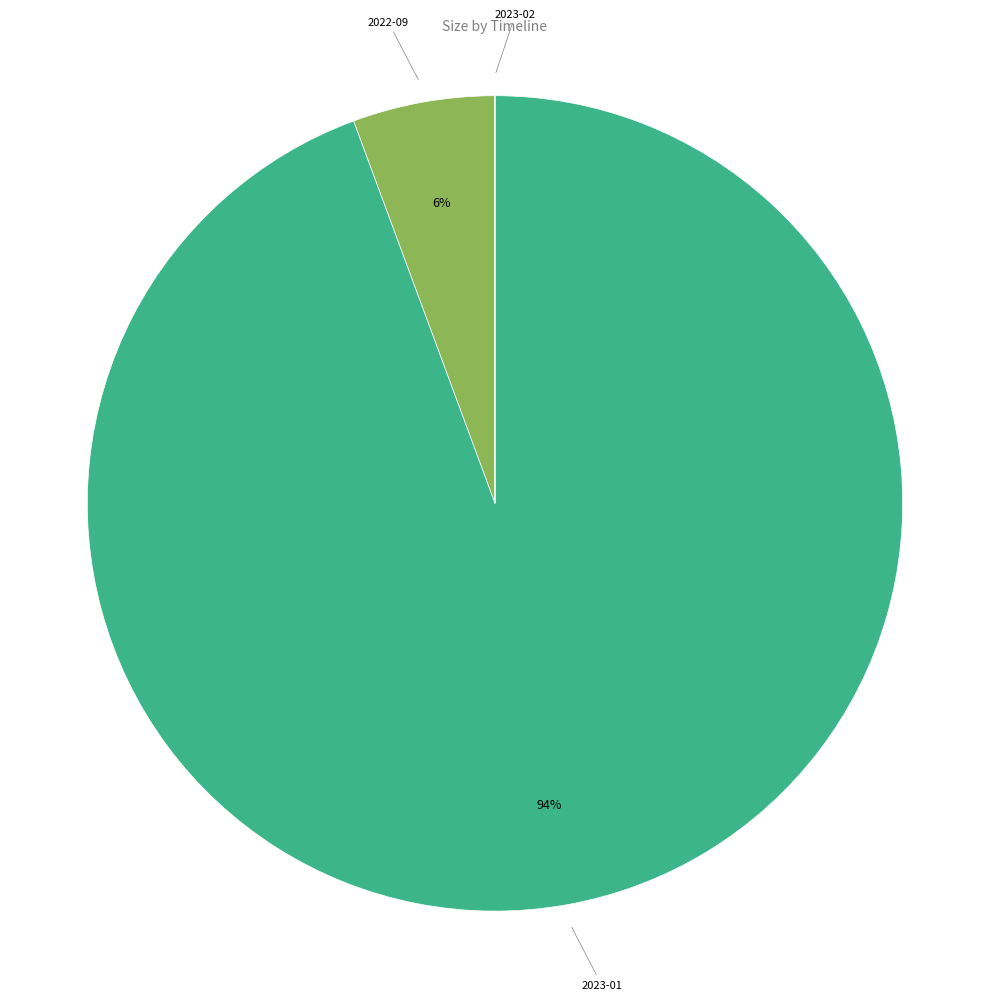

To the nearest percent, what is the difference between the largest and smallest slice percentages?

94%